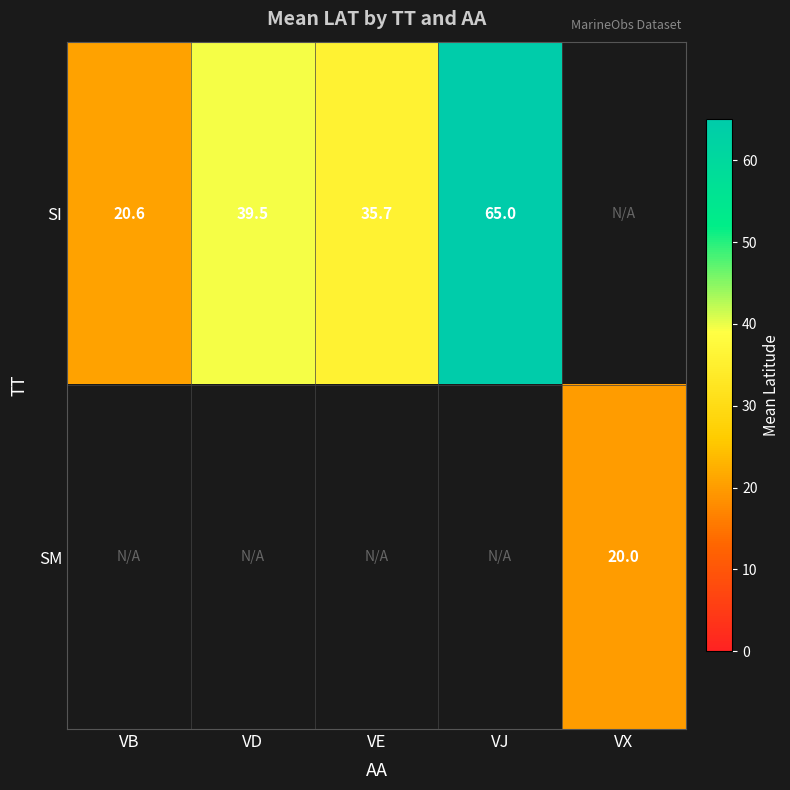

Rank the series at VE from highest to lowest value.

SI, SM